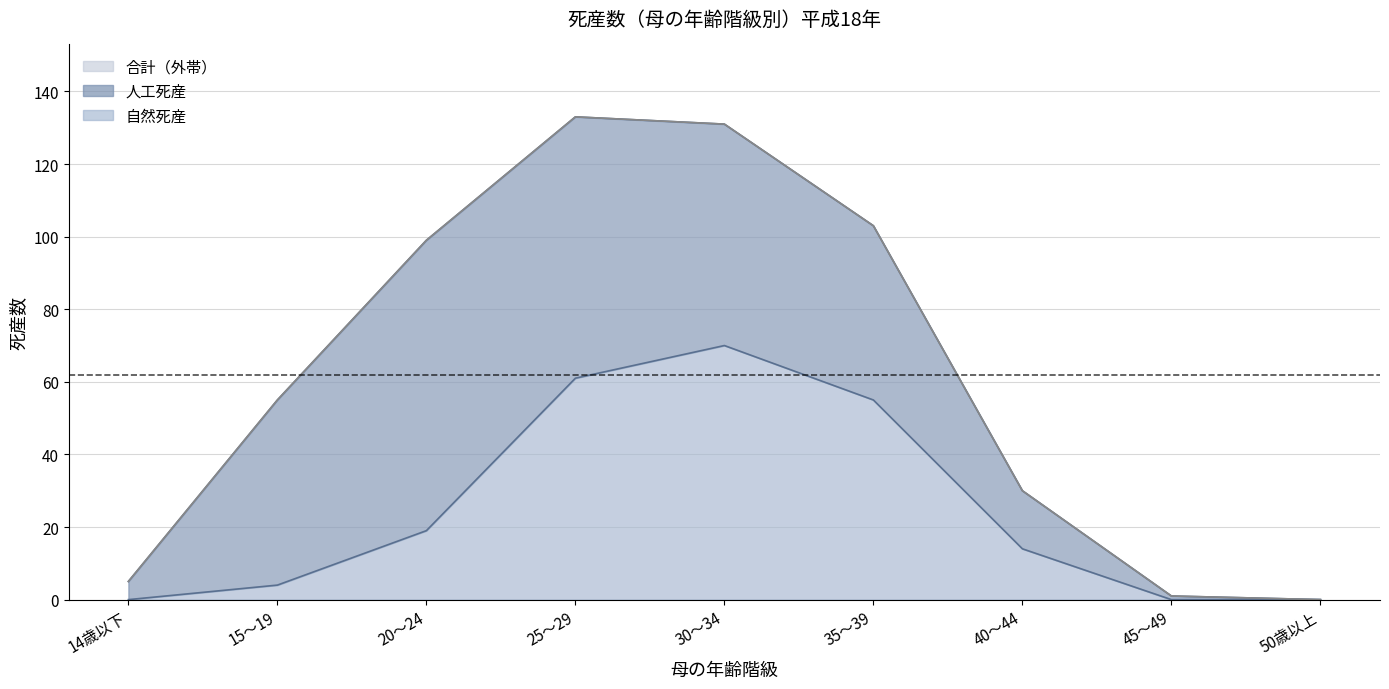

The value of 合計 at 45～49 is 1. True or false?

True